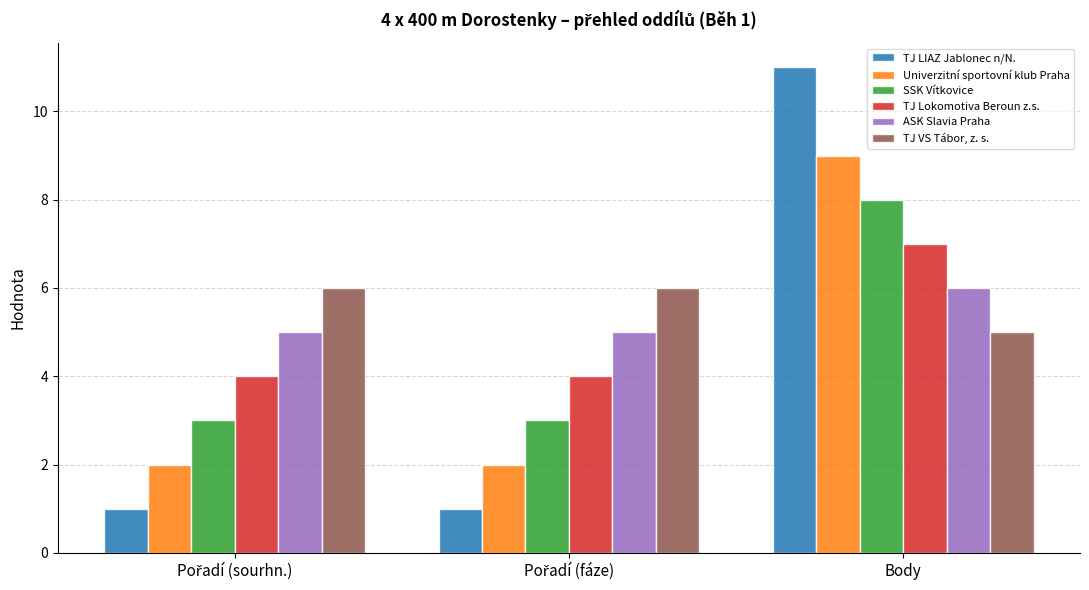

At which category is the sum across all series the highest?

Body